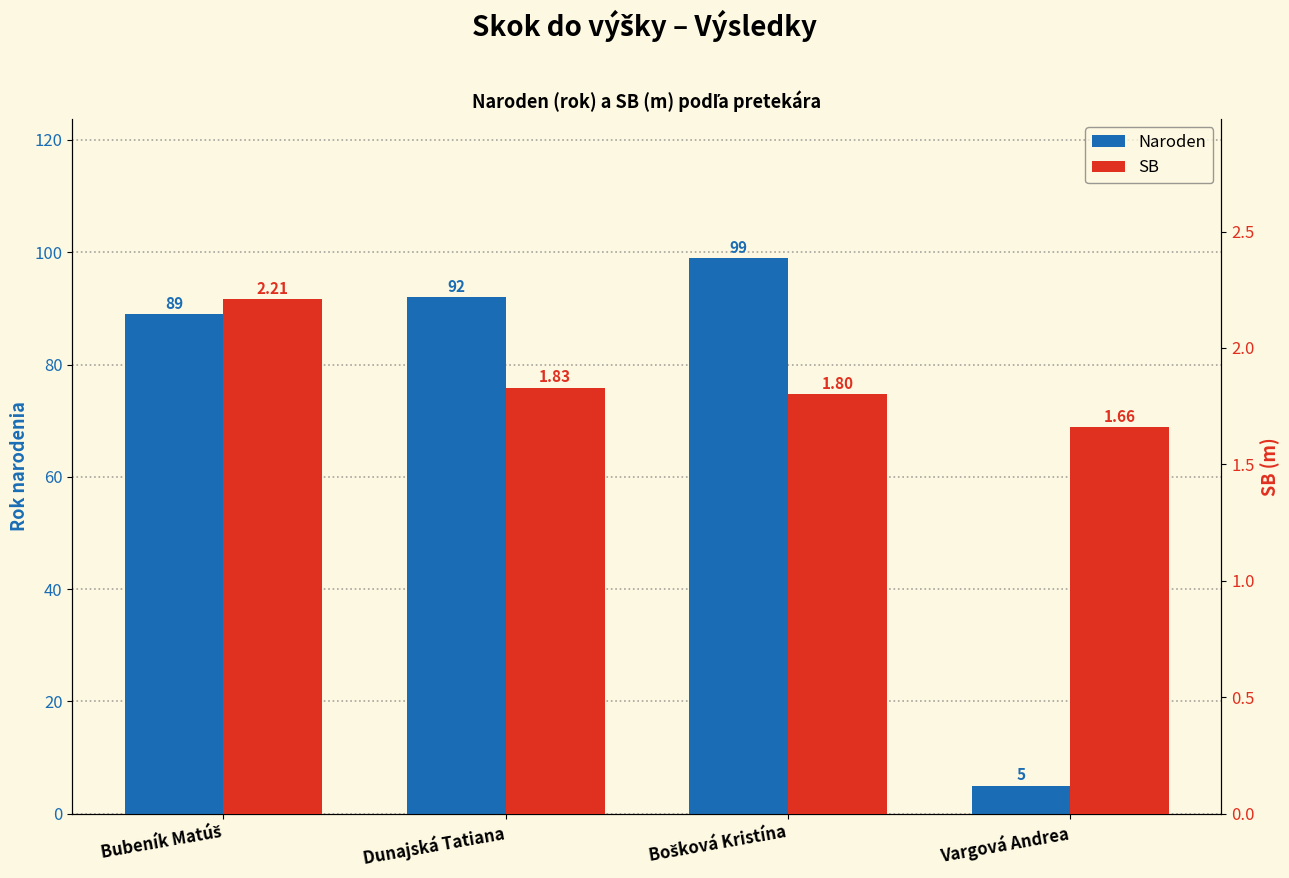

Is the value of Naroden at Vargová Andrea greater than the value of SB at Bošková Kristína?

Yes